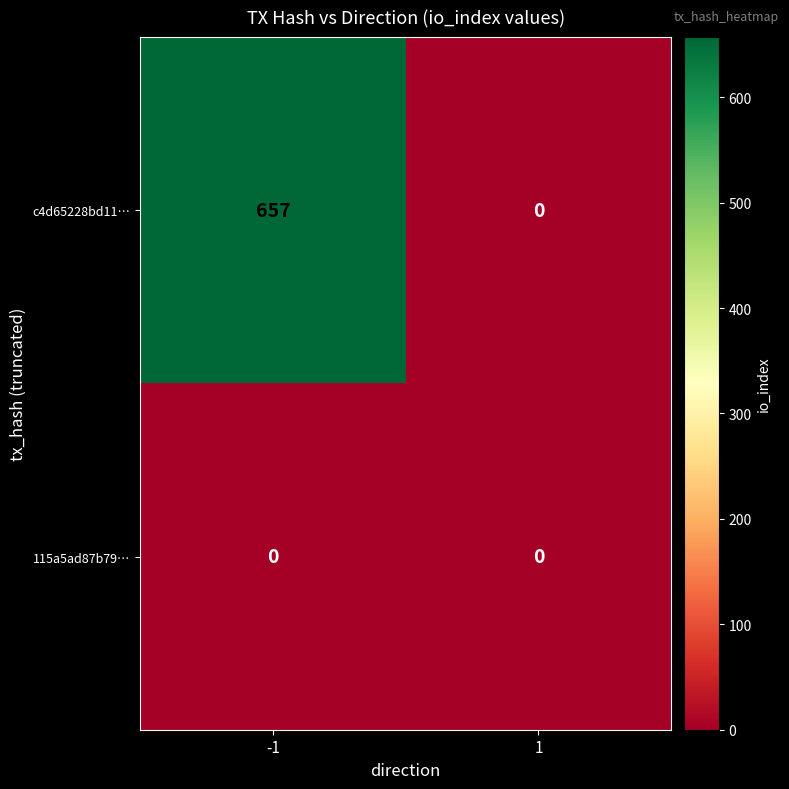

Reading left to right, transcribe all the data shown in this chart.

c4d65228bd11…: 657	0
115a5ad87b79…: 0	0